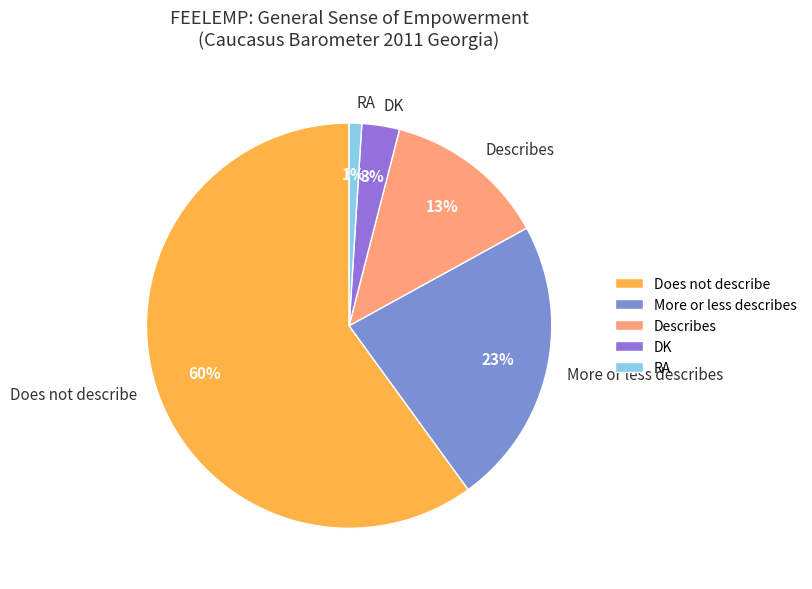

Rank the categories by value from highest to lowest.

Does not describe, More or less describes, Describes, DK, RA